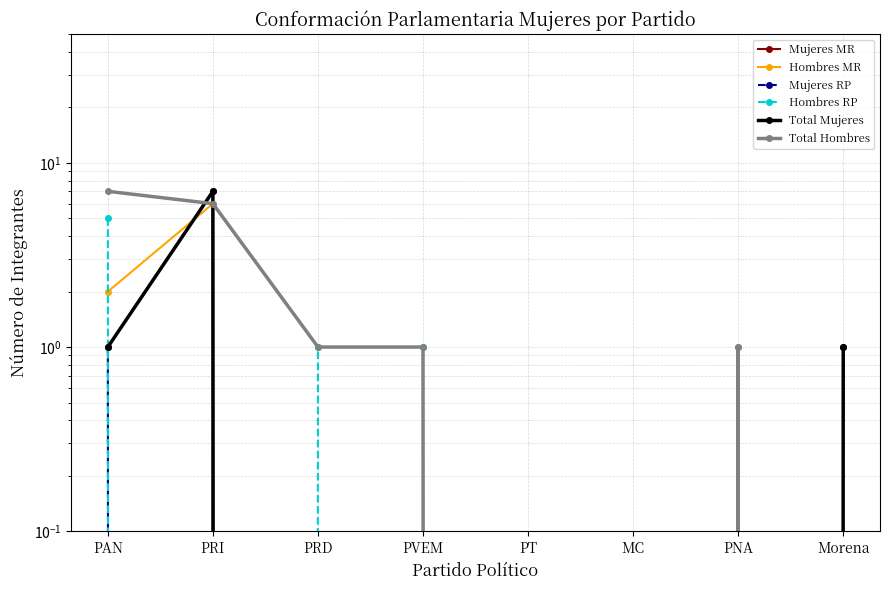

Which category has the lowest value across all series?

PAN